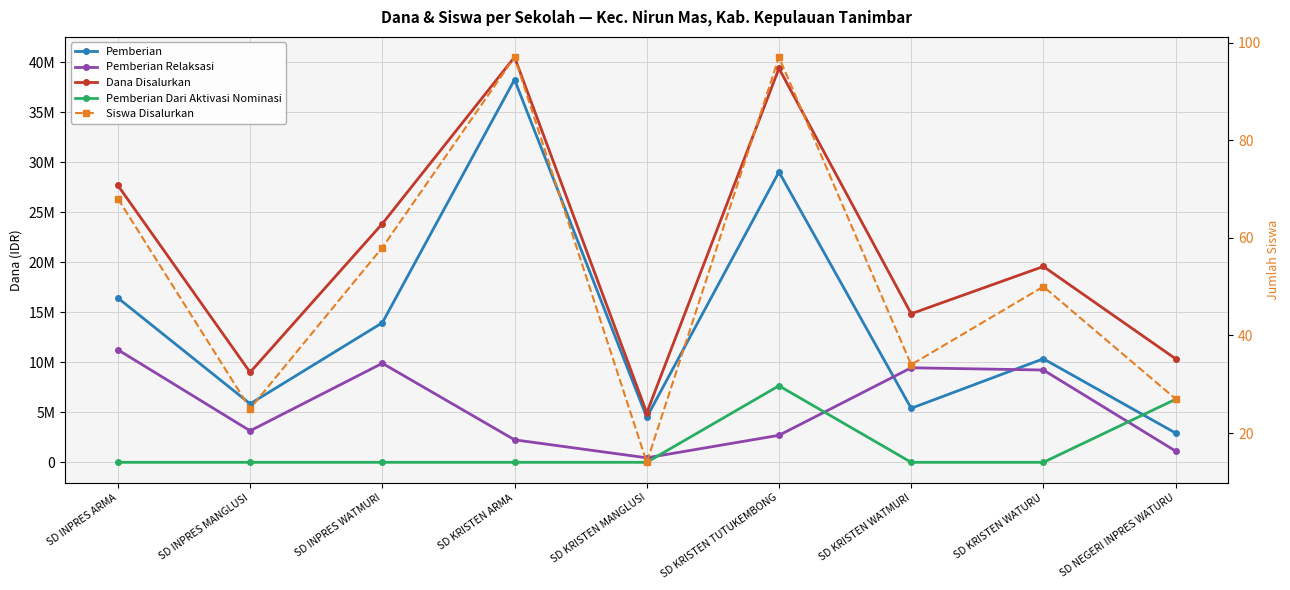

What is the average value of the Pemberian Relaksasi series?

5500000